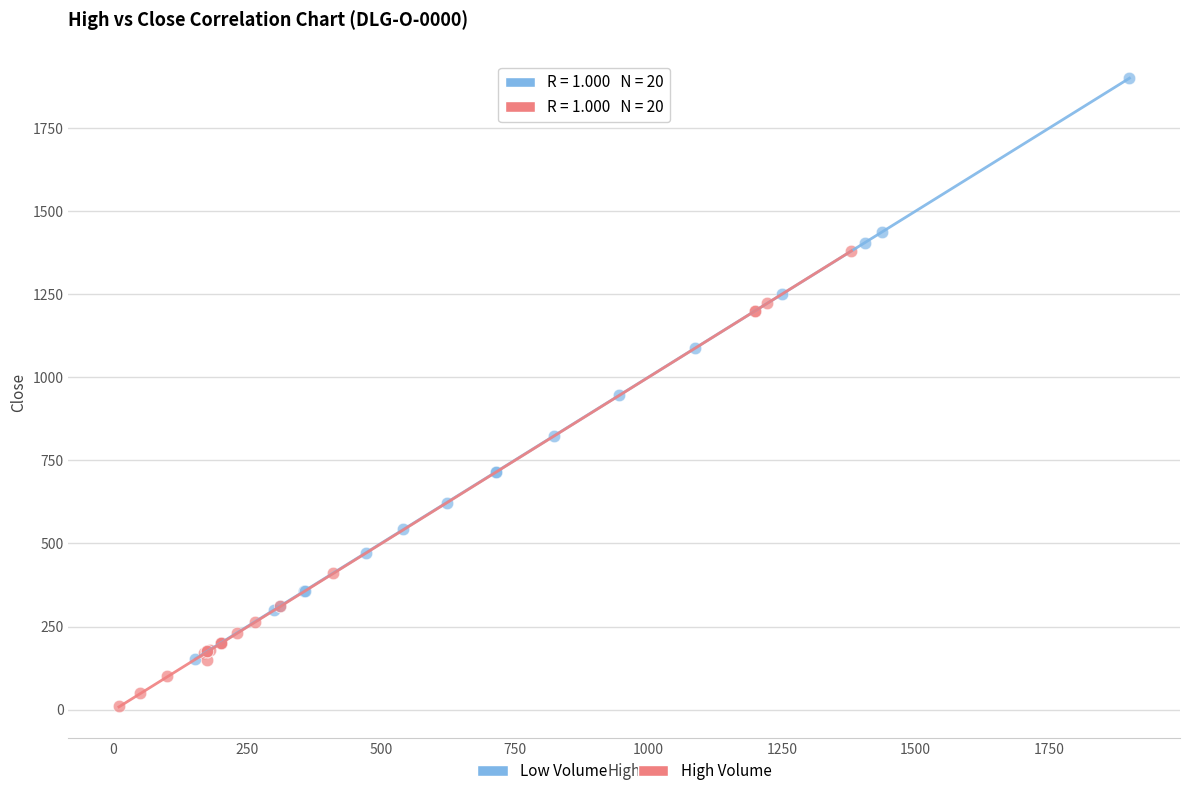

Which series contains the lowest Y value?

High Volume